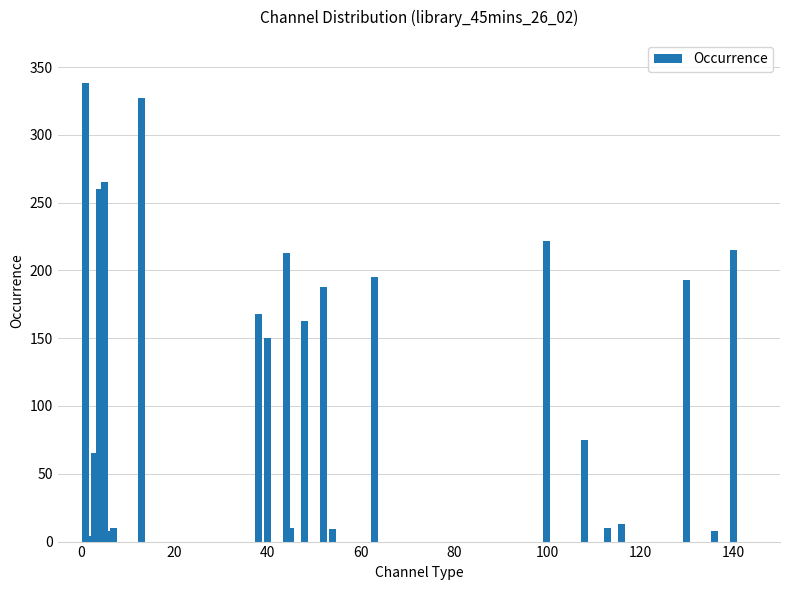

How many data points are less than 163?

11